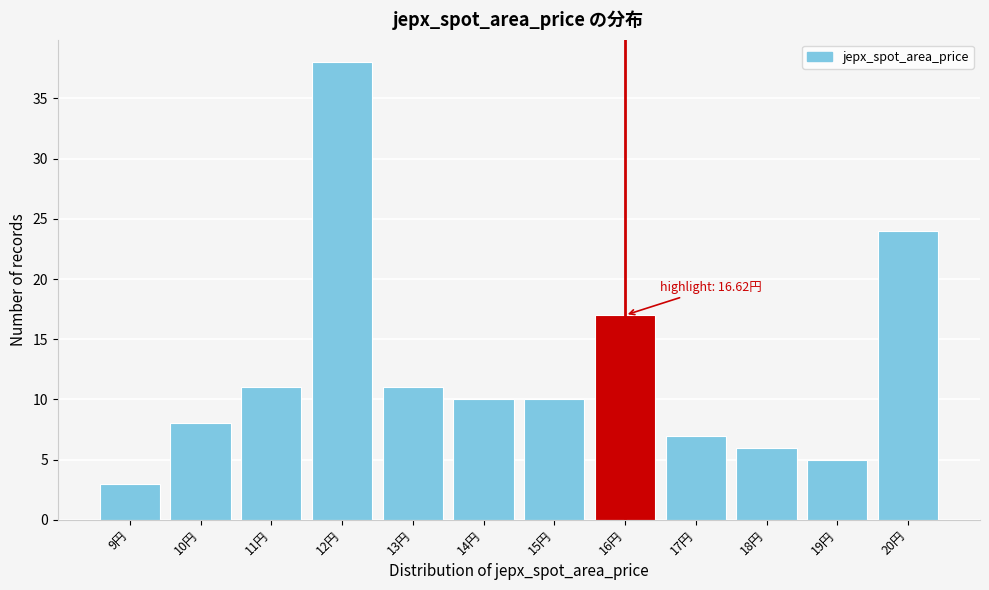

Reading left to right, what are all the values shown in this chart?

3	8	11	38	11	10	10	17	7	6	5	24